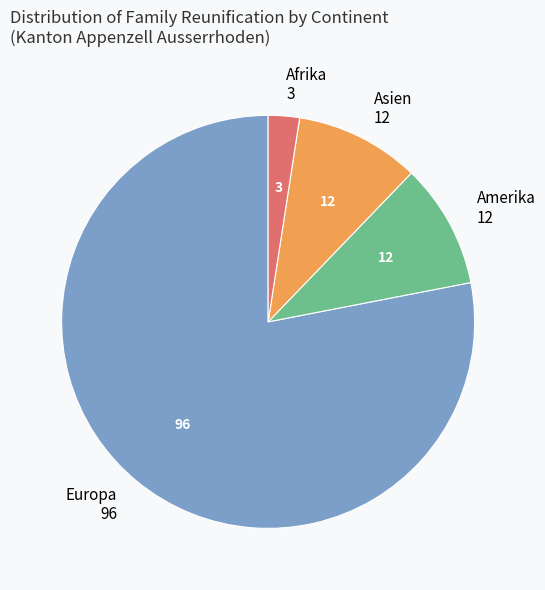

What is the ratio of the value at Europa to the value at Asien?

8.0